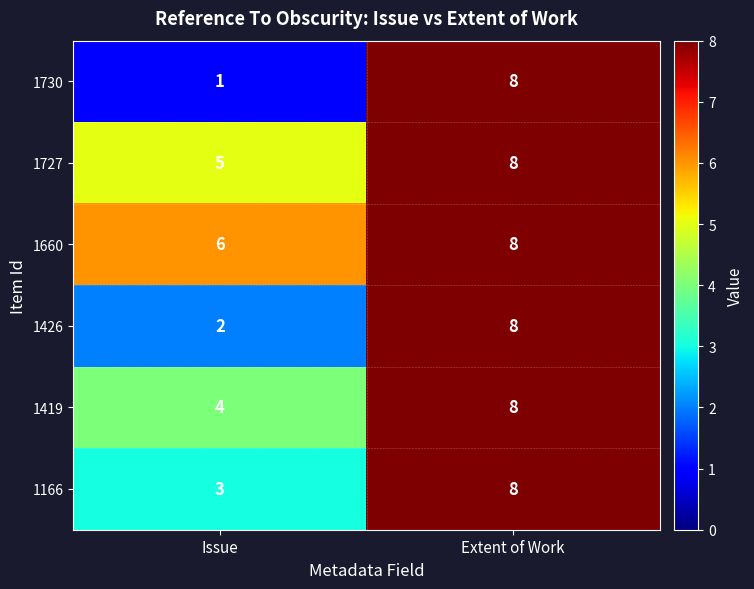

List the series in order of their overall mean, lowest first.

1730, 1426, 1166, 1419, 1727, 1660